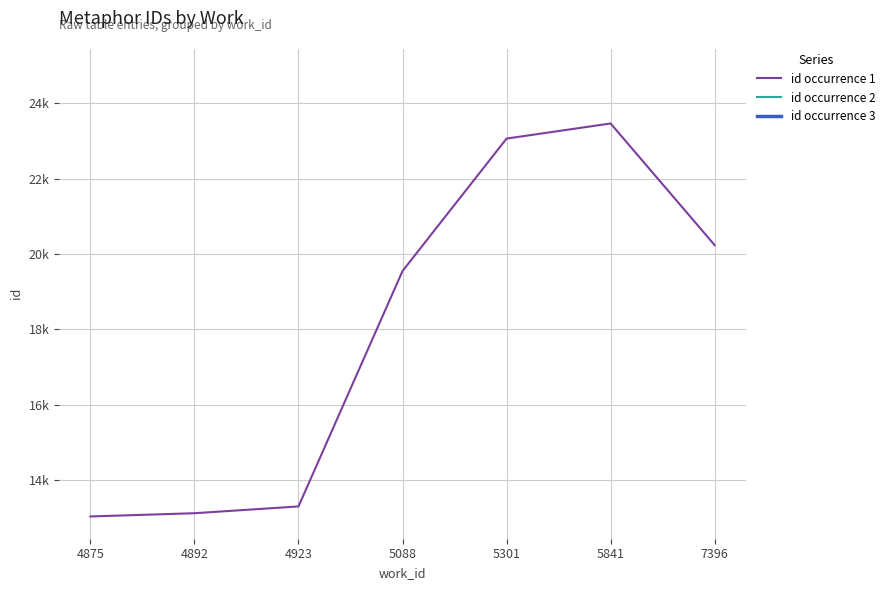

Does the chart display data point markers on the line(s)?

No